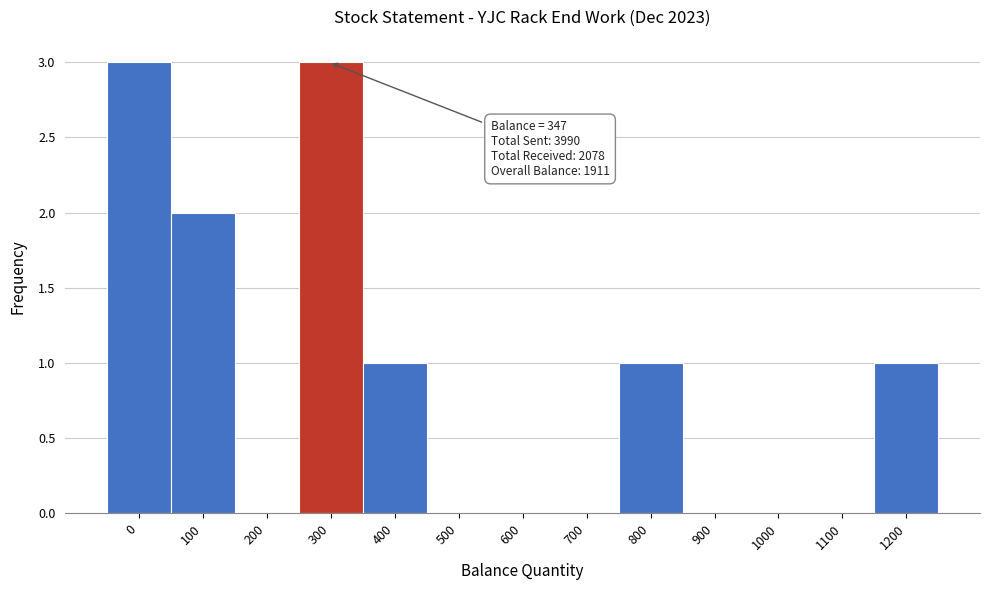

Reading left to right, transcribe all the data shown in this chart.

0=3	100=2	200=0	300=3	400=1	500=0	600=0	700=0	800=1	900=0	1000=0	1100=0	1200=1